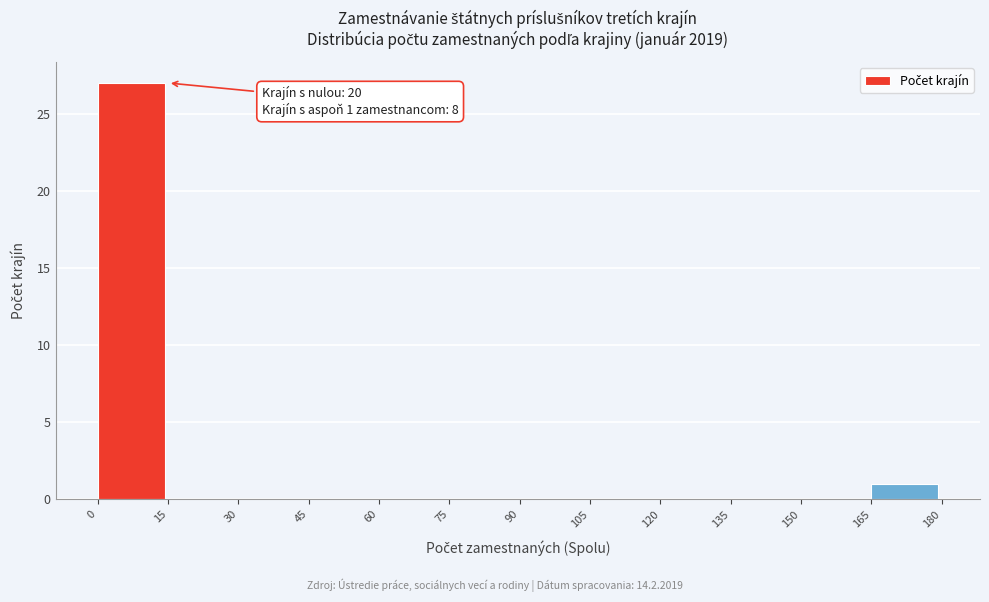

Which range on the x-axis has the tallest bar?

0 to 15